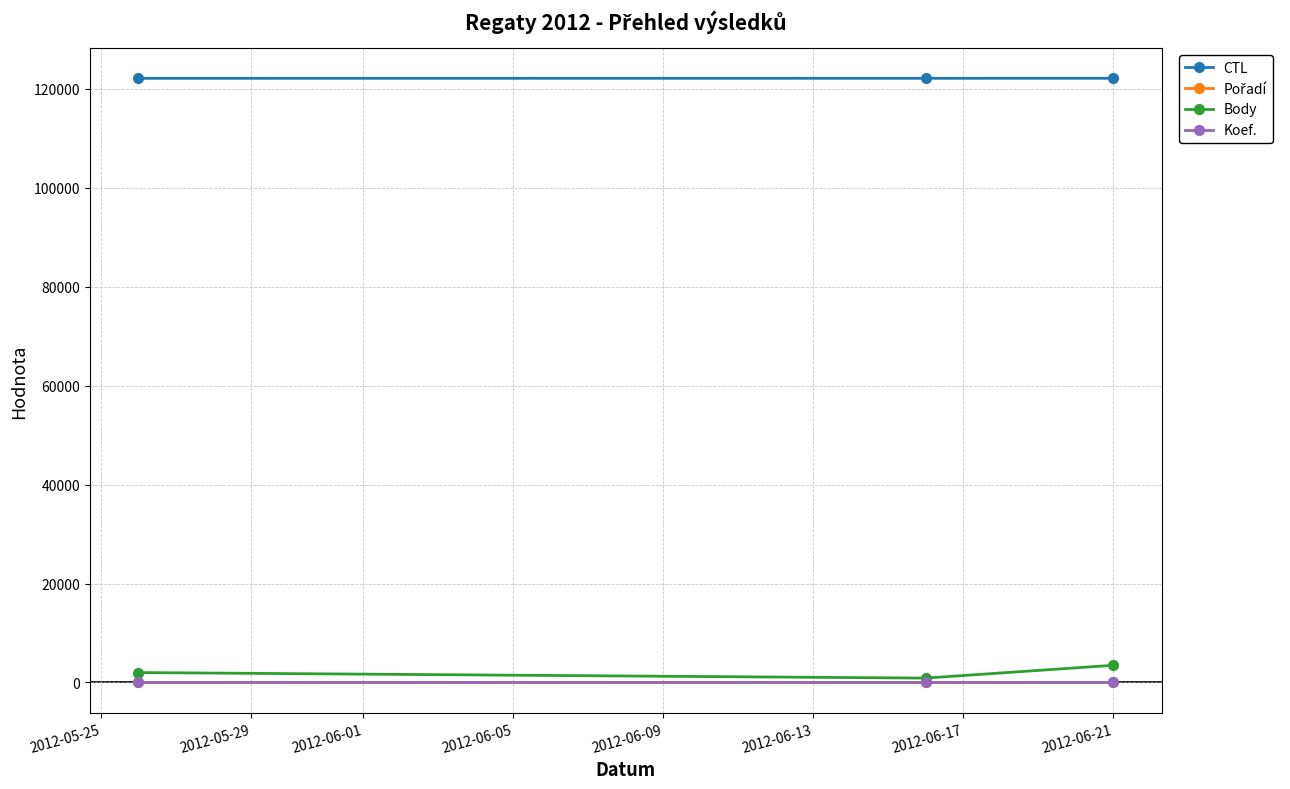

What is the maximum value for Body?

3469